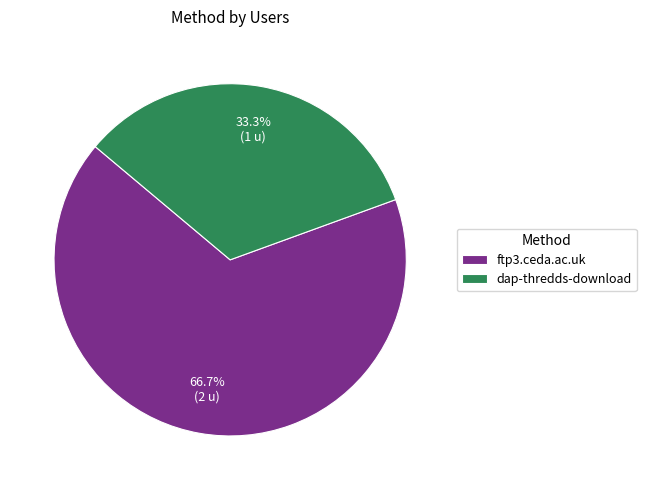

True or false: ftp3.ceda.ac.uk accounts for 52% of the total.

False